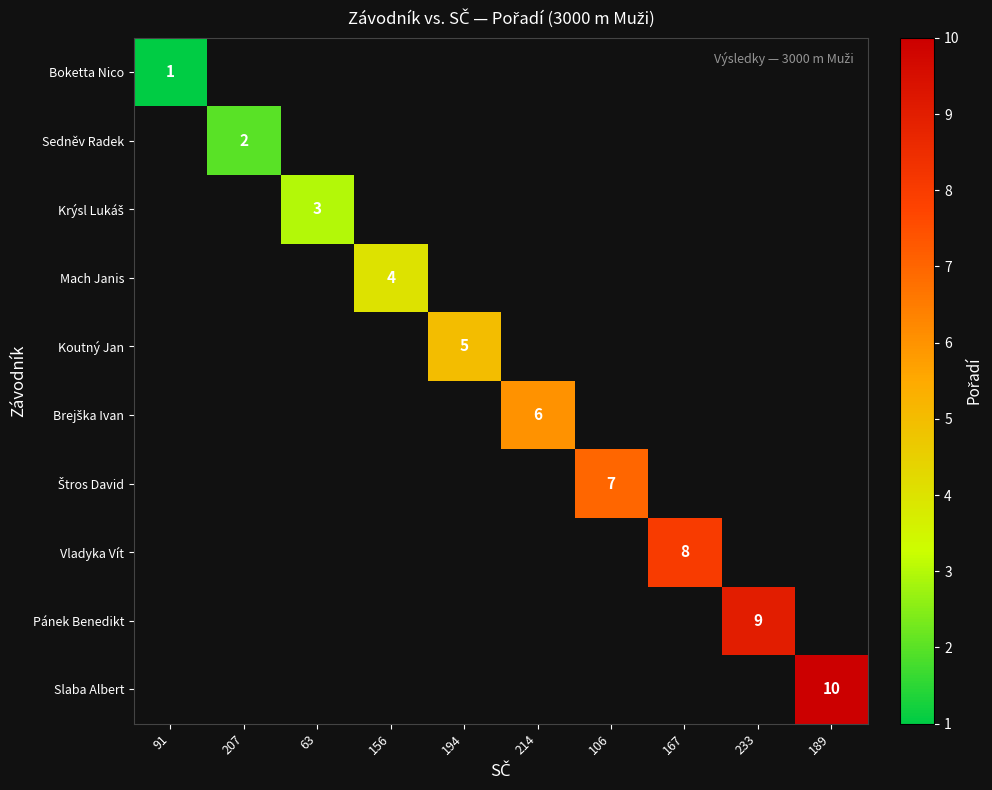

The Mach Janis series shows 4 at 156. True or false?

True